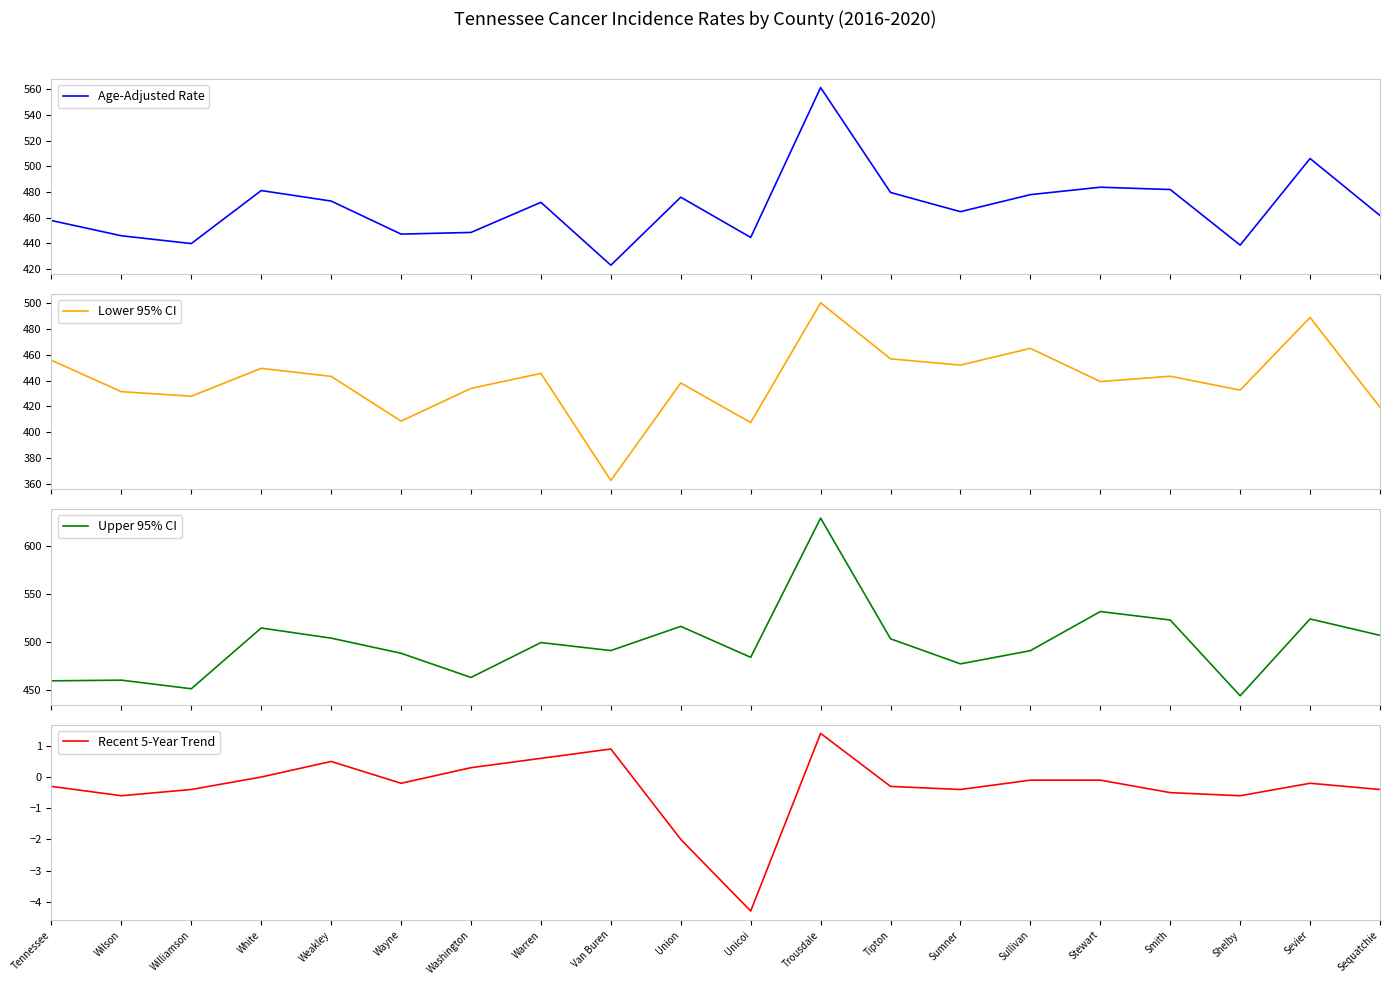

At which label does Age-Adjusted Rate first exceed 471?

White